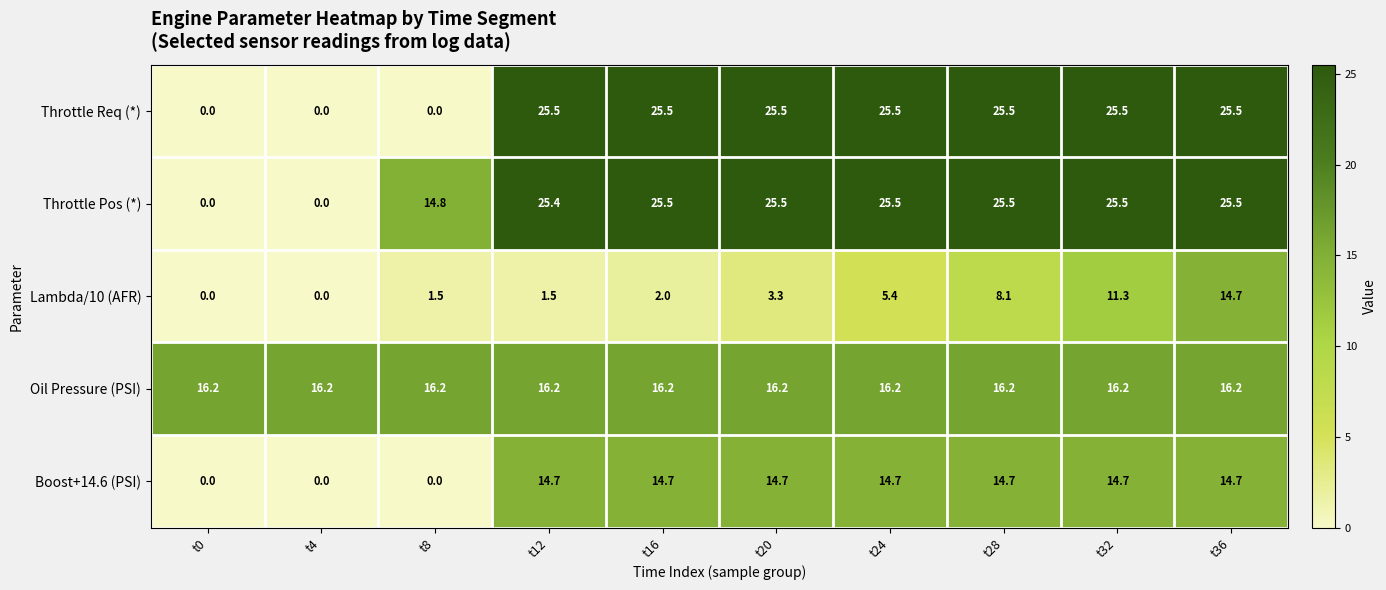

What is the difference between the second highest and second lowest values in the Throttle Req (*) series?

25.5